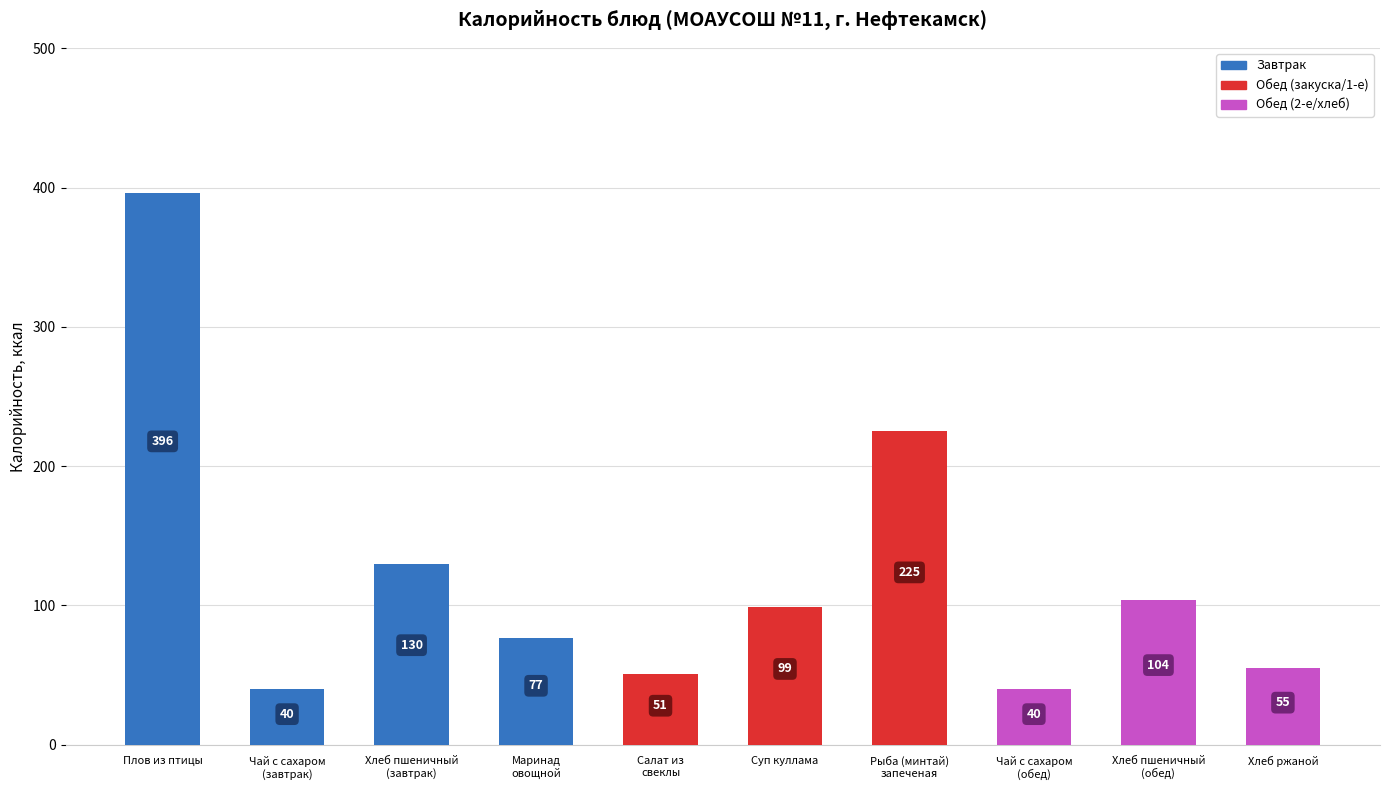

What is the smallest value displayed?

40